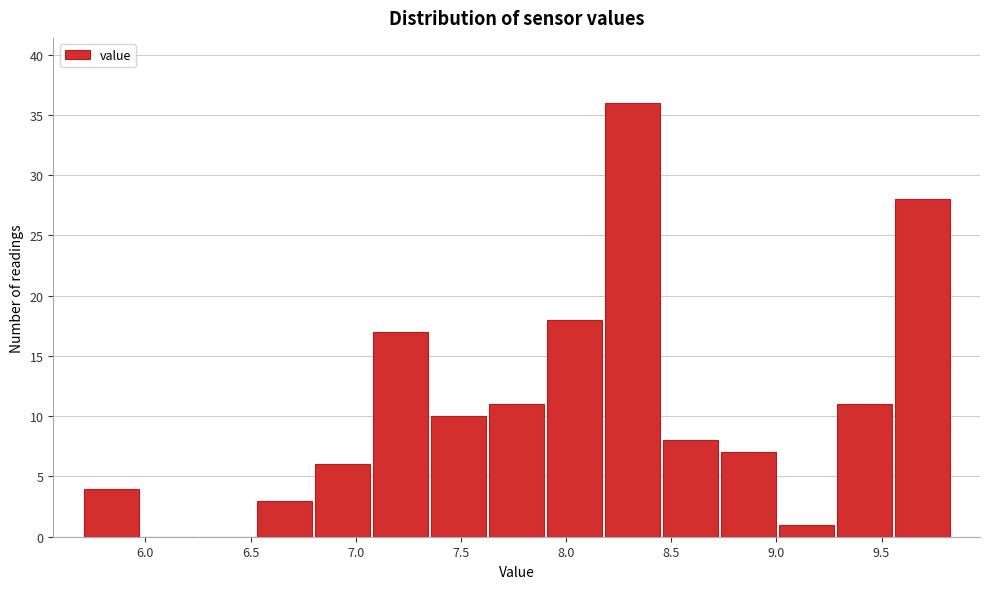

Reading left to right, transcribe this chart: for each bar, give the range it covers on the x-axis and its height. Neither the bar edges nor the heights are printed on the chart, so give them approximately, as read against the axes.

5.70 to 6.00: 4
6.00 to 6.25: 0
6.25 to 6.55: 0
6.55 to 6.80: 3
6.80 to 7.10: 6
7.10 to 7.35: 17
7.35 to 7.65: 10
7.65 to 7.90: 11
7.90 to 8.20: 18
8.20 to 8.45: 36
8.45 to 8.75: 8
8.75 to 9.00: 7
9.00 to 9.30: 1
9.30 to 9.55: 11
9.55 to 9.85: 28